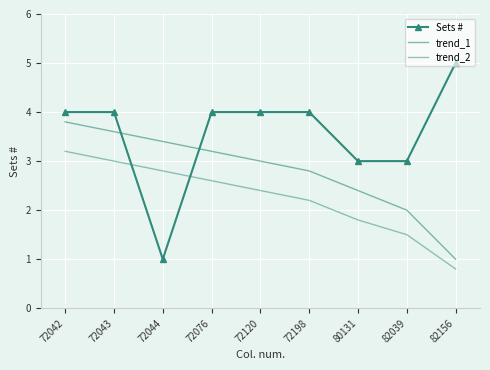

Is it true that Sets # equals 3.0 at 80131?

True